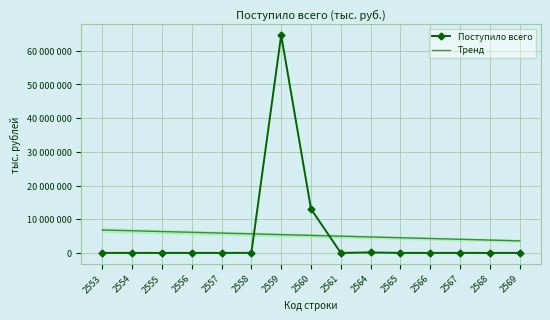

List the labels in order of Тренд value, smallest first.

2569, 2568, 2567, 2566, 2565, 2564, 2561, 2560, 2559, 2558, 2557, 2556, 2555, 2554, 2553